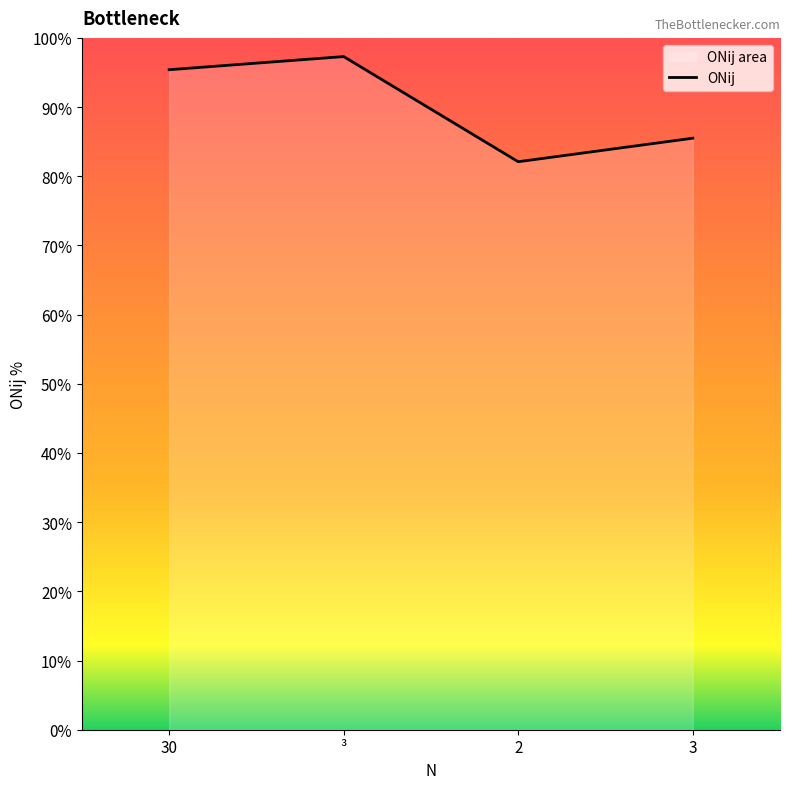

What is the average value?

90.1